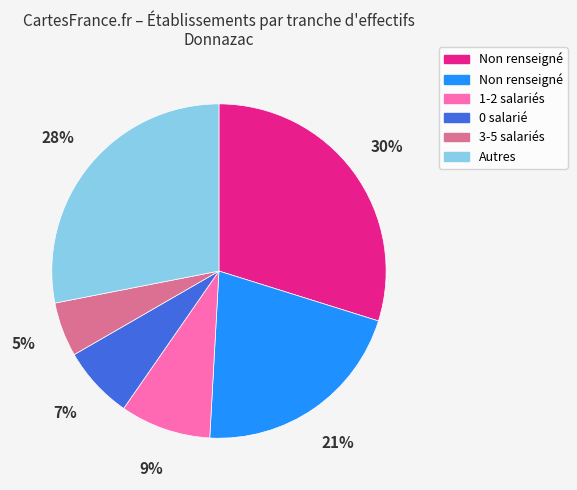

To the nearest percent, what is the difference between the largest and smallest slice percentages?

25%